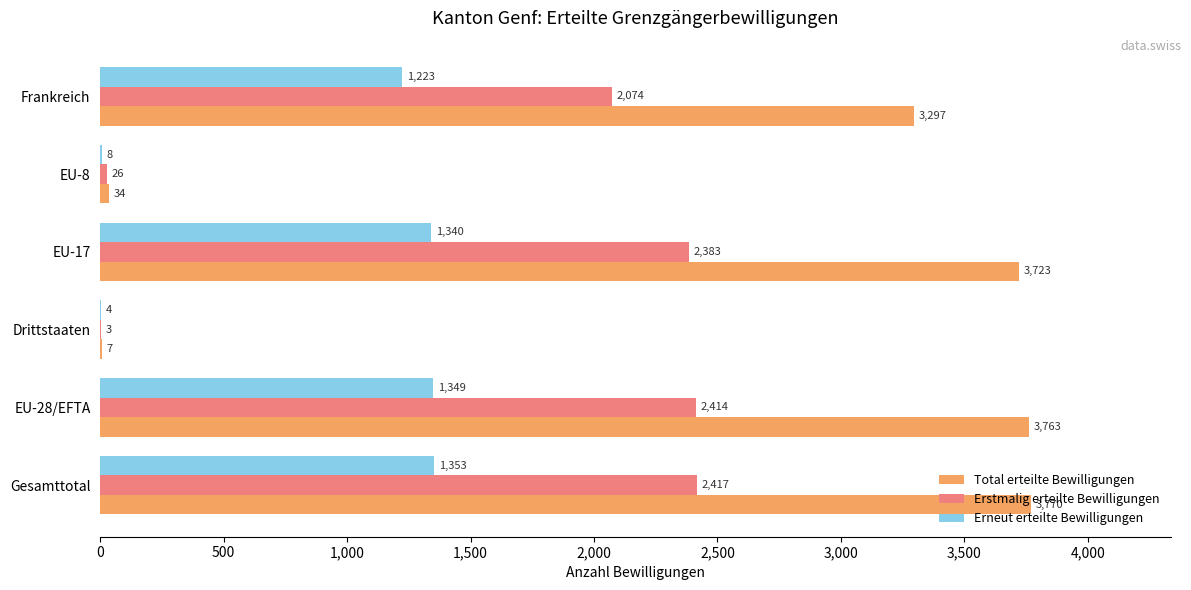

Which series changed the most between Gesamttotal and Frankreich?

Total erteilte Bewilligungen